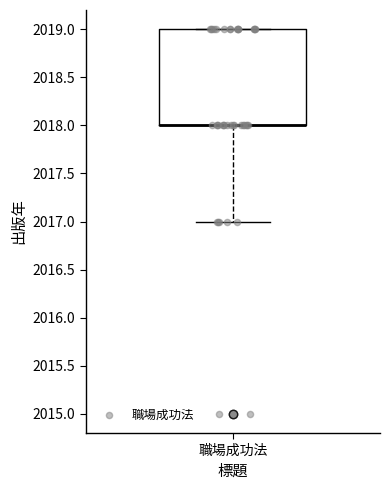

Transcribe this box plot: give where the median line is, the range the box spans, and where the two whiskers end, as read against the y-axis. The values are not printed on the chart, so give them approximately, as read against the axis.

median 2018 (drawn on the box's lower edge), box 2018 to 2019, whiskers 2017 to 2019